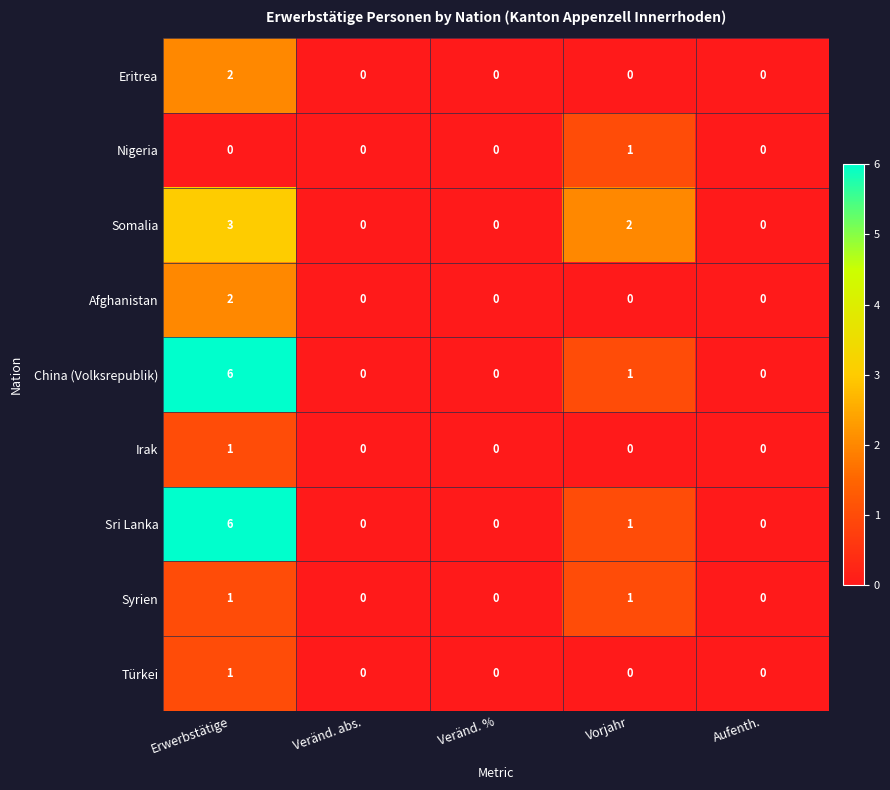

What is the maximum value shown in the chart?

6